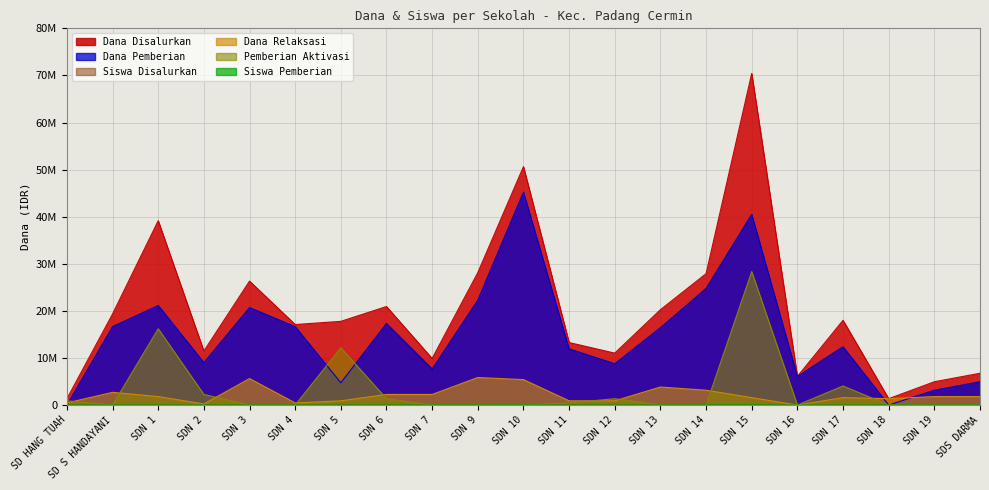

True or false: Siswa Pemberian and Siswa Disalurkan intersect in this chart.

False